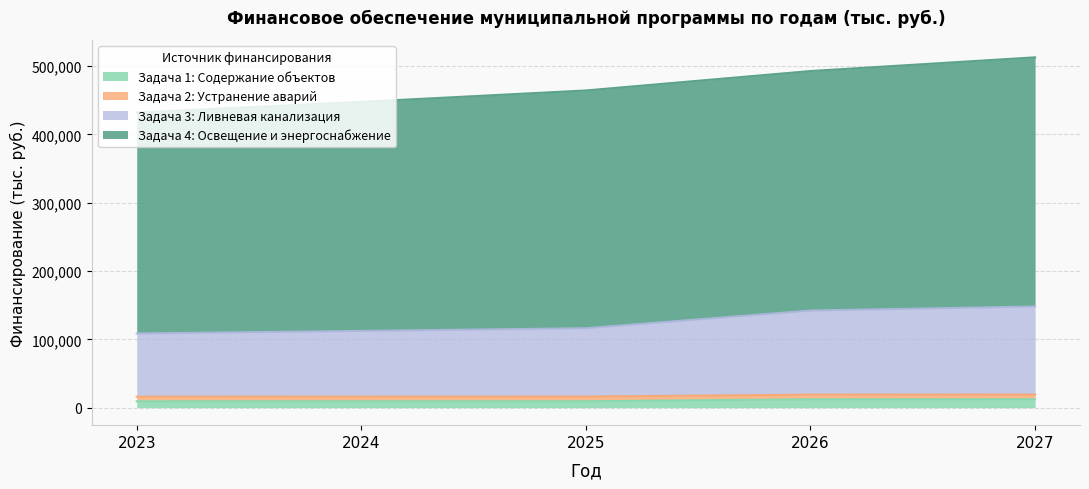

The Задача 1: Содержание объектов series shows 5713.3 at 2023. True or false?

False